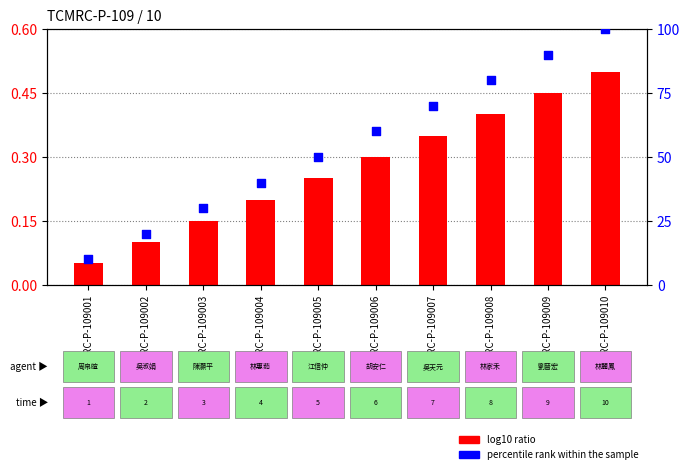

What are all the series names shown in the legend?

log10 ratio, percentile rank within the sample